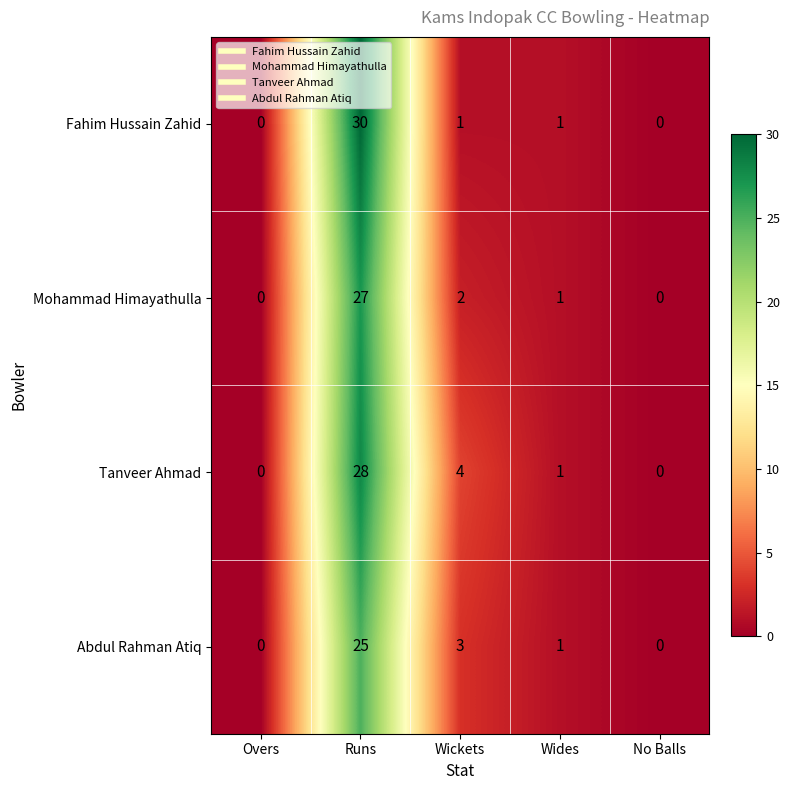

How many values in Fahim Hussain Zahid are above zero?

3